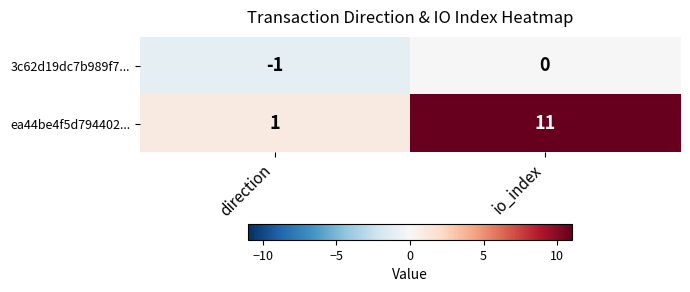

Where is ea44be4f5d794402... nearest to the value 6?

direction